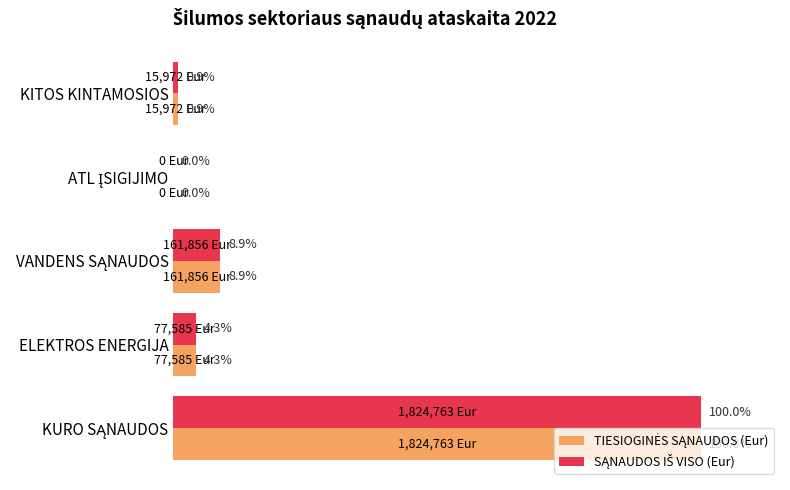

Which series has the largest total across all categories?

TIESIOGINĖS SĄNAUDOS (Eur)